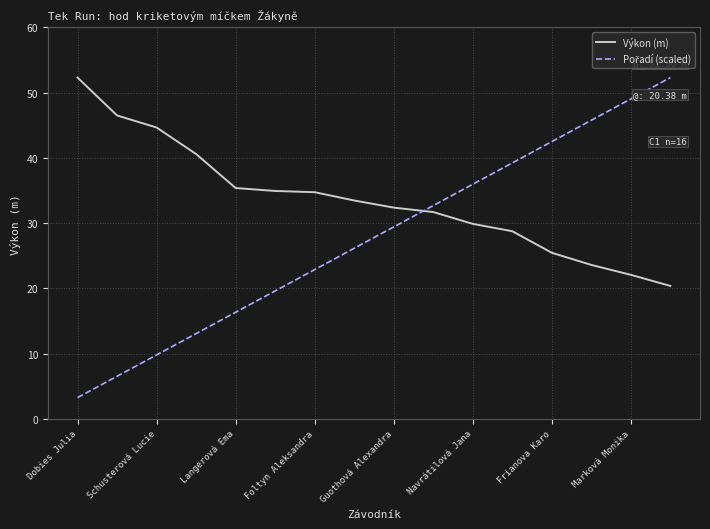

Which series has the largest total across all categories?

Výkon (m)